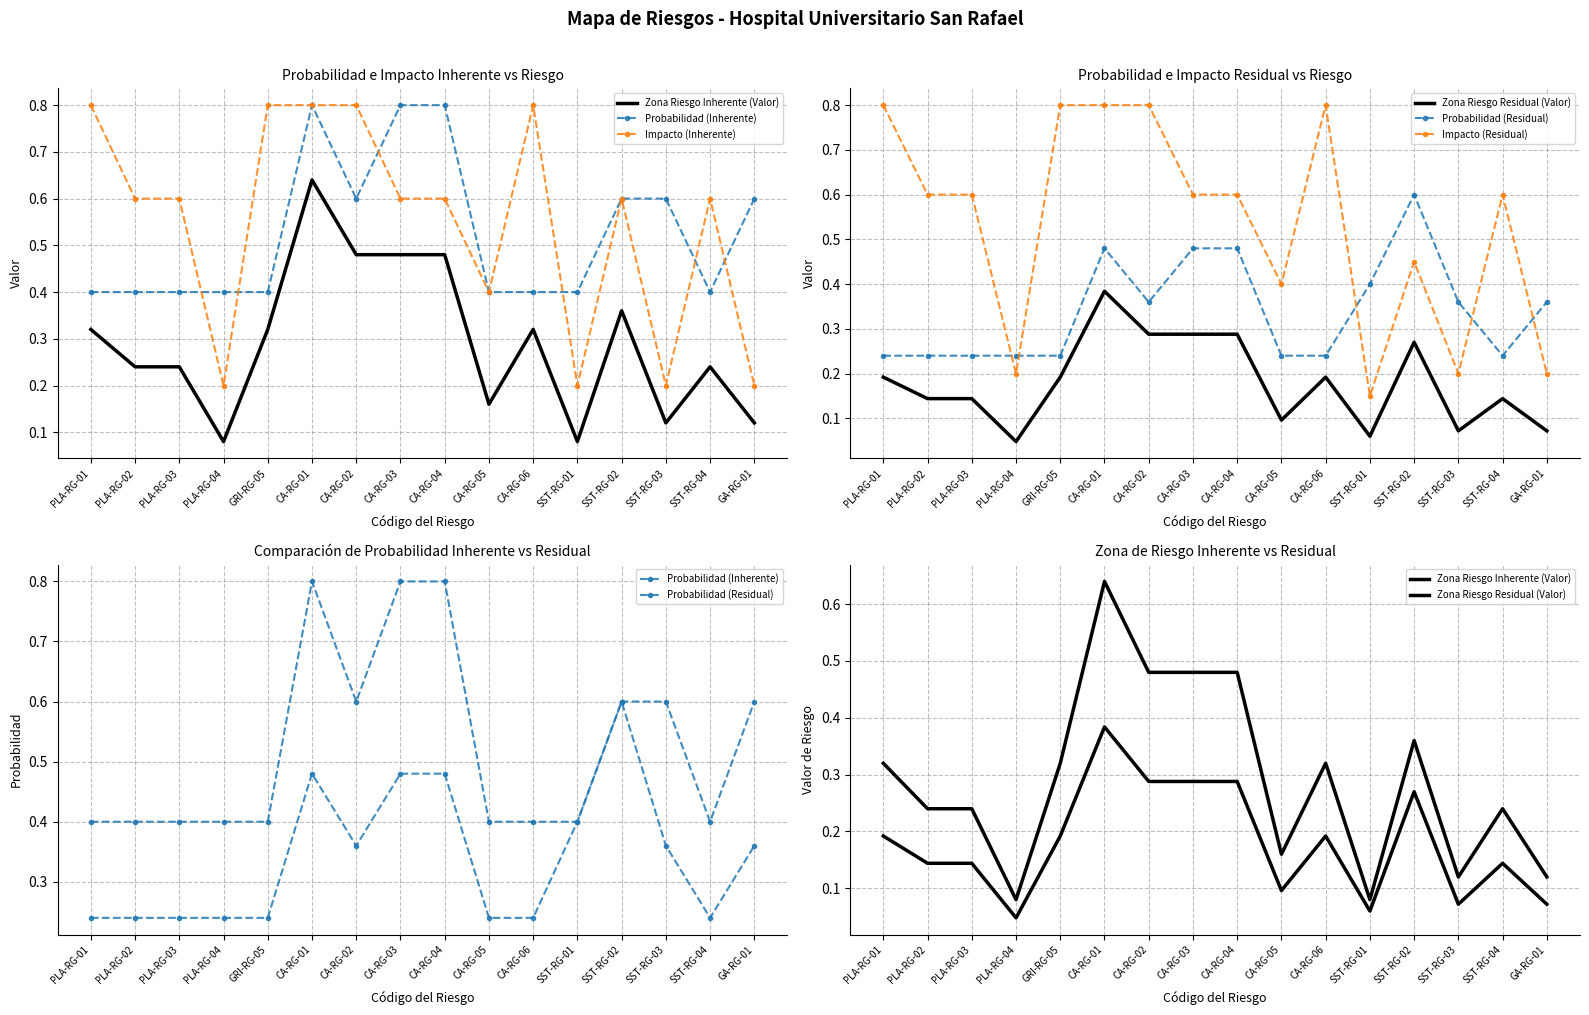

Reading right to left, what are all the values shown in this chart?

Zona Riesgo Inherente (Valor): GA-RG-01=0.1	SST-RG-04=0.2	SST-RG-03=0.1	SST-RG-02=0.4	SST-RG-01=0.1	CA-RG-06=0.3	CA-RG-05=0.2	CA-RG-04=0.5	CA-RG-03=0.5	CA-RG-02=0.5	CA-RG-01=0.6	GRI-RG-05=0.3	PLA-RG-04=0.1	PLA-RG-03=0.2	PLA-RG-02=0.2	PLA-RG-01=0.3
Probabilidad (Inherente): GA-RG-01=0.6	SST-RG-04=0.4	SST-RG-03=0.6	SST-RG-02=0.6	SST-RG-01=0.4	CA-RG-06=0.4	CA-RG-05=0.4	CA-RG-04=0.8	CA-RG-03=0.8	CA-RG-02=0.6	CA-RG-01=0.8	GRI-RG-05=0.4	PLA-RG-04=0.4	PLA-RG-03=0.4	PLA-RG-02=0.4	PLA-RG-01=0.4
Impacto (Inherente): GA-RG-01=0.2	SST-RG-04=0.6	SST-RG-03=0.2	SST-RG-02=0.6	SST-RG-01=0.2	CA-RG-06=0.8	CA-RG-05=0.4	CA-RG-04=0.6	CA-RG-03=0.6	CA-RG-02=0.8	CA-RG-01=0.8	GRI-RG-05=0.8	PLA-RG-04=0.2	PLA-RG-03=0.6	PLA-RG-02=0.6	PLA-RG-01=0.8
Zona Riesgo Residual (Valor): GA-RG-01=0.1	SST-RG-04=0.1	SST-RG-03=0.1	SST-RG-02=0.3	SST-RG-01=0.1	CA-RG-06=0.2	CA-RG-05=0.1	CA-RG-04=0.3	CA-RG-03=0.3	CA-RG-02=0.3	CA-RG-01=0.4	GRI-RG-05=0.2	PLA-RG-04=0.0	PLA-RG-03=0.1	PLA-RG-02=0.1	PLA-RG-01=0.2
Probabilidad (Residual): GA-RG-01=0.4	SST-RG-04=0.2	SST-RG-03=0.4	SST-RG-02=0.6	SST-RG-01=0.4	CA-RG-06=0.2	CA-RG-05=0.2	CA-RG-04=0.5	CA-RG-03=0.5	CA-RG-02=0.4	CA-RG-01=0.5	GRI-RG-05=0.2	PLA-RG-04=0.2	PLA-RG-03=0.2	PLA-RG-02=0.2	PLA-RG-01=0.2
Impacto (Residual): GA-RG-01=0.2	SST-RG-04=0.6	SST-RG-03=0.2	SST-RG-02=0.5	SST-RG-01=0.1	CA-RG-06=0.8	CA-RG-05=0.4	CA-RG-04=0.6	CA-RG-03=0.6	CA-RG-02=0.8	CA-RG-01=0.8	GRI-RG-05=0.8	PLA-RG-04=0.2	PLA-RG-03=0.6	PLA-RG-02=0.6	PLA-RG-01=0.8